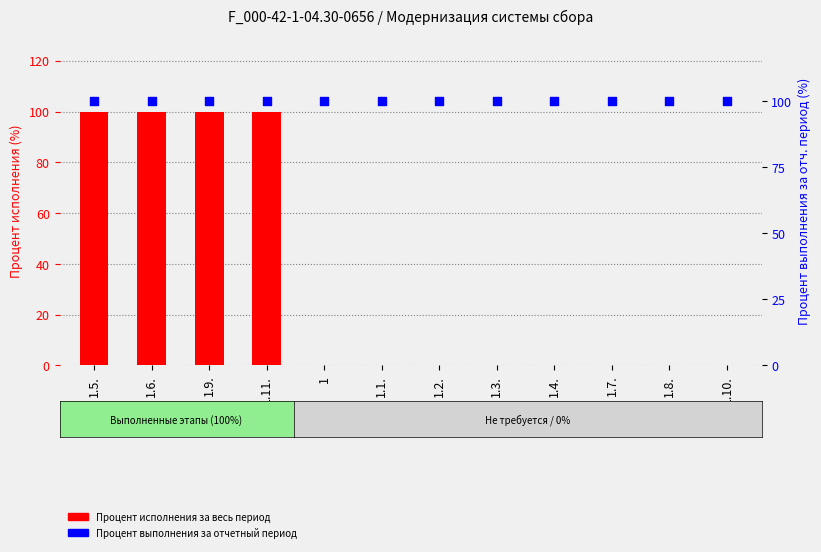

What is the total value across all series at 1.4.?

100